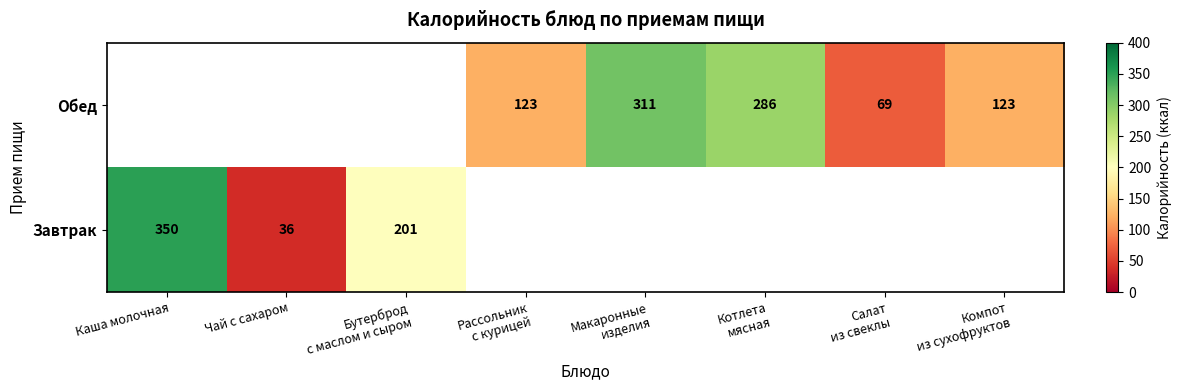

How many series are shown in this chart?

2